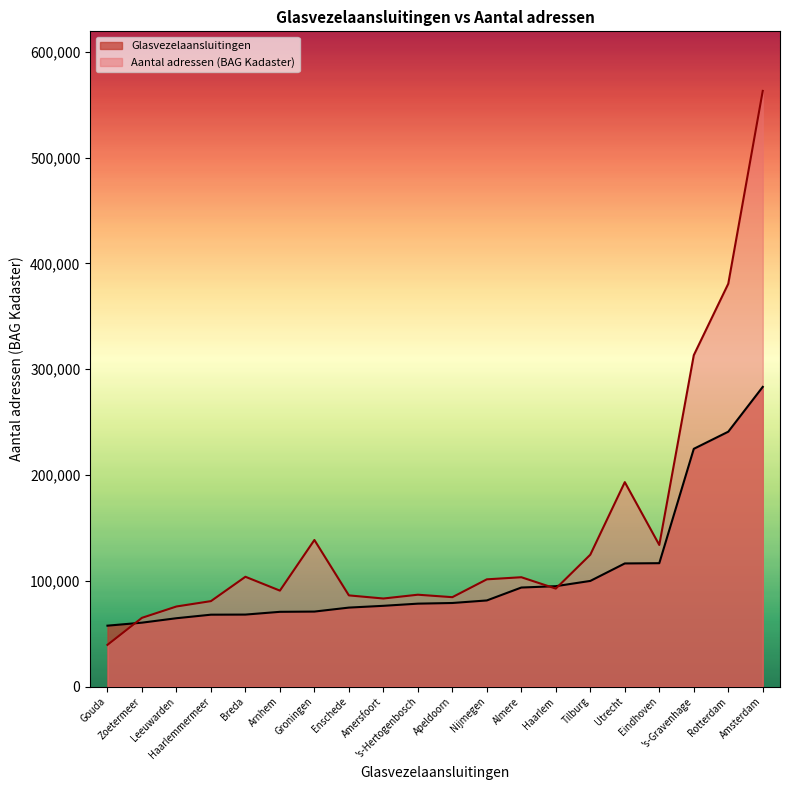

Which series has the largest total across all categories?

Aantal adressen (BAG Kadaster)